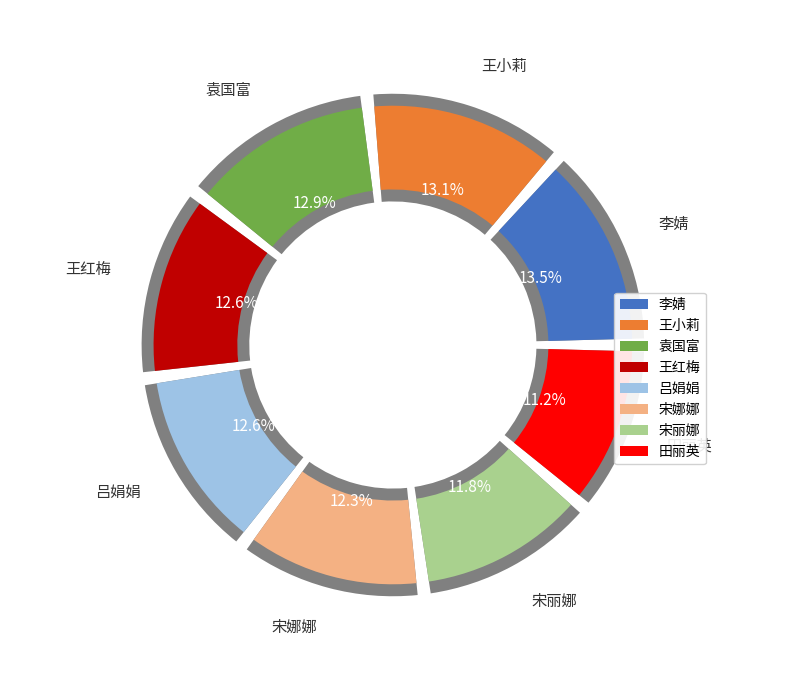

Which slice is the smallest?

田丽英